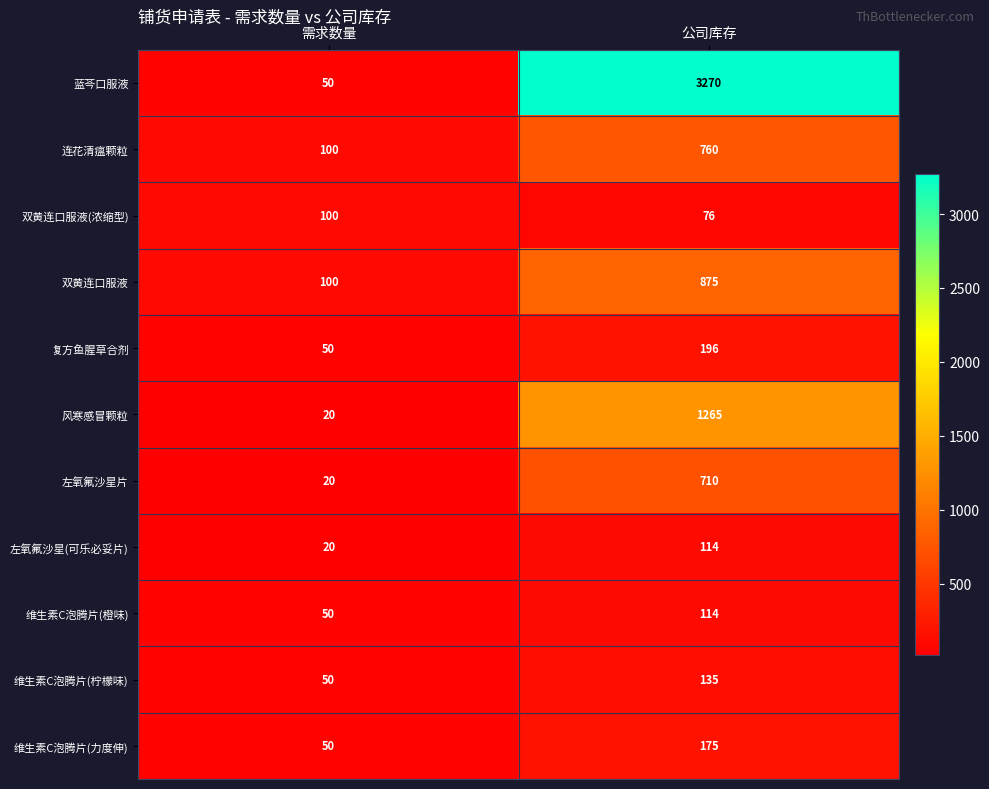

At which category does the chart reach its minimum across all series?

需求数量